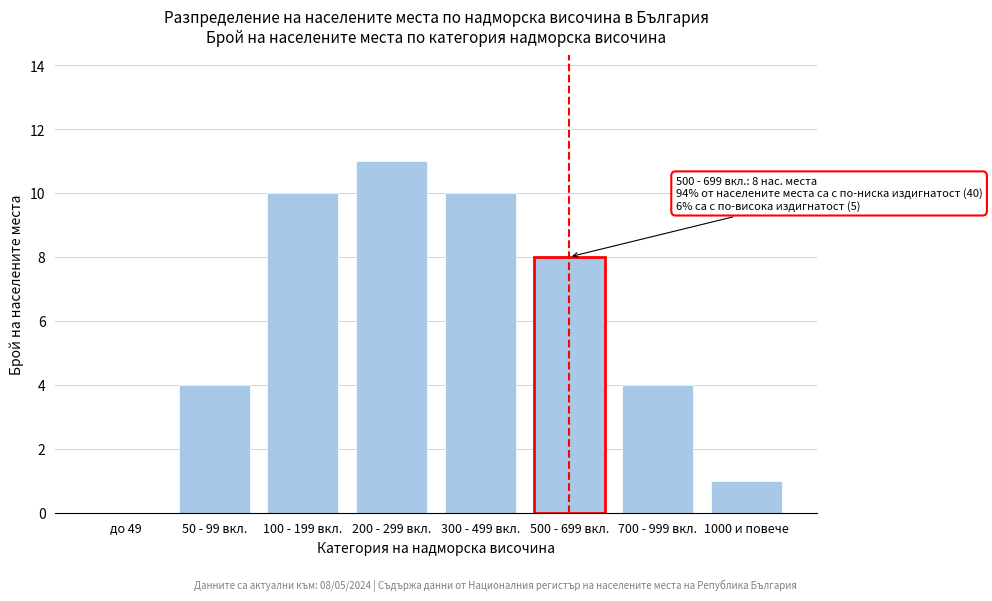

Reading left to right, extract all data points from this chart.

до 49=0	50 - 99 вкл.=4	100 - 199 вкл.=10	200 - 299 вкл.=11	300 - 499 вкл.=10	500 - 699 вкл.=8	700 - 999 вкл.=4	1000 и повече=1